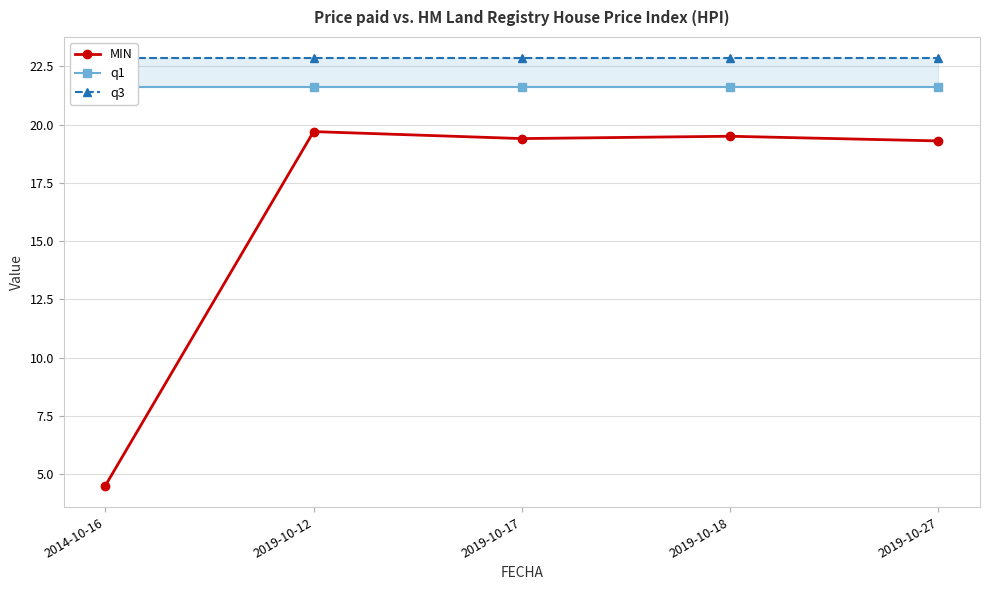

What are all the series names shown in the legend?

MIN, q1, q3